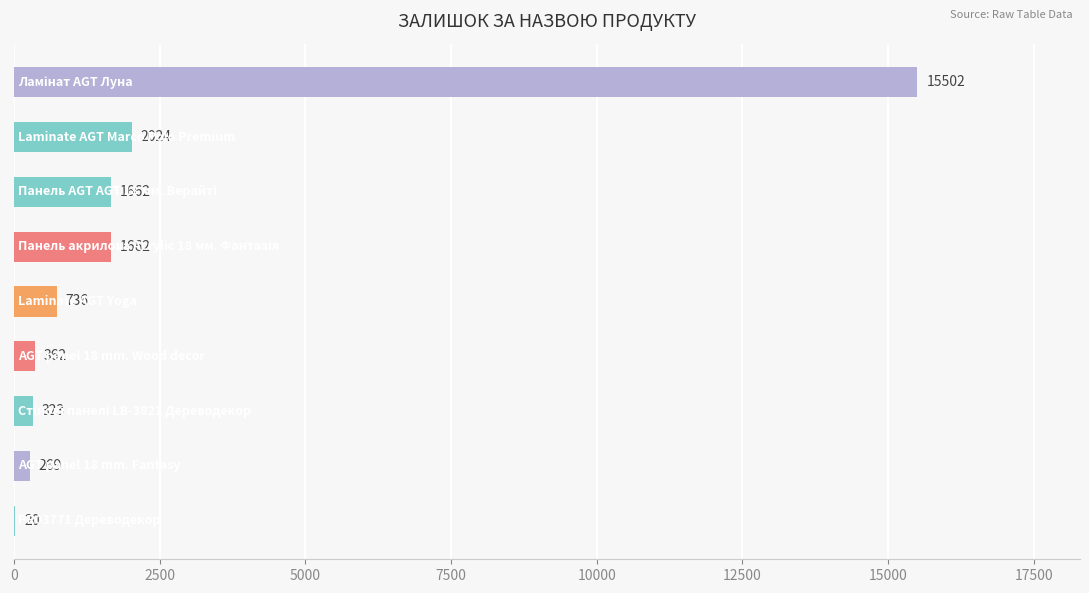

Are the bars horizontal?

Yes